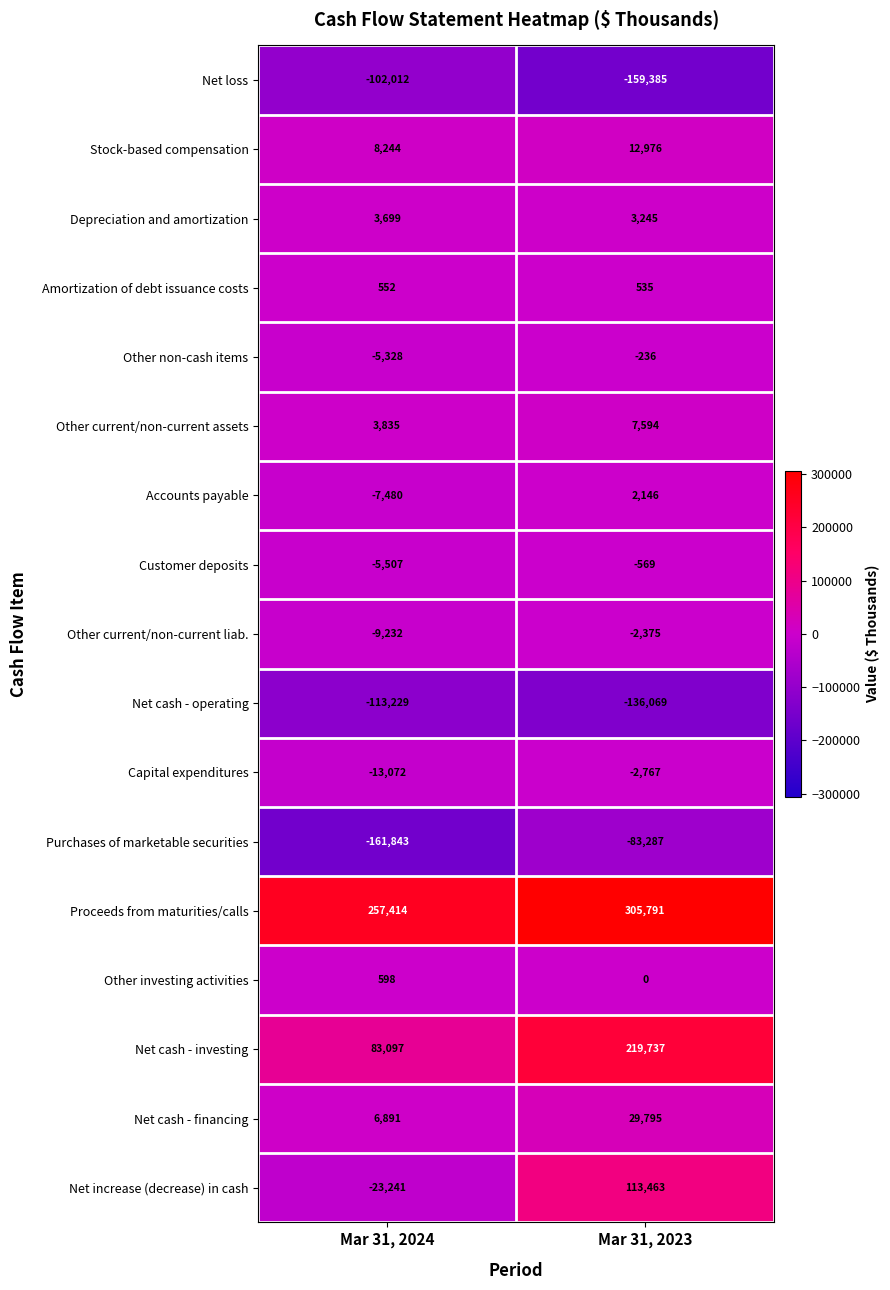

Which series has the widest spread of values?

Net increase (decrease) in cash